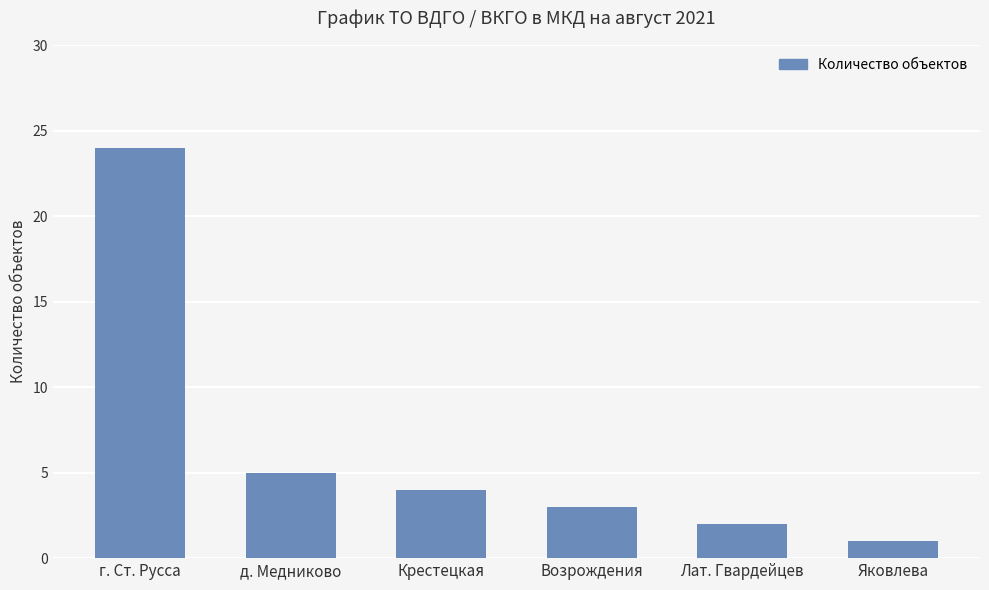

Where is the data nearest to the value 12?

д. Медниково